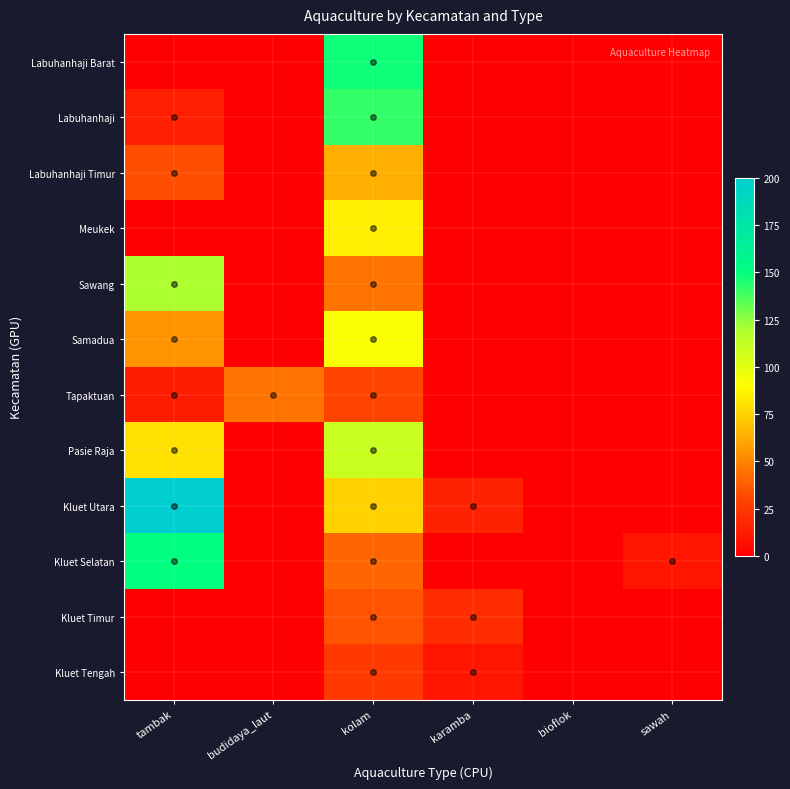

How many categories are shown in the chart?

6